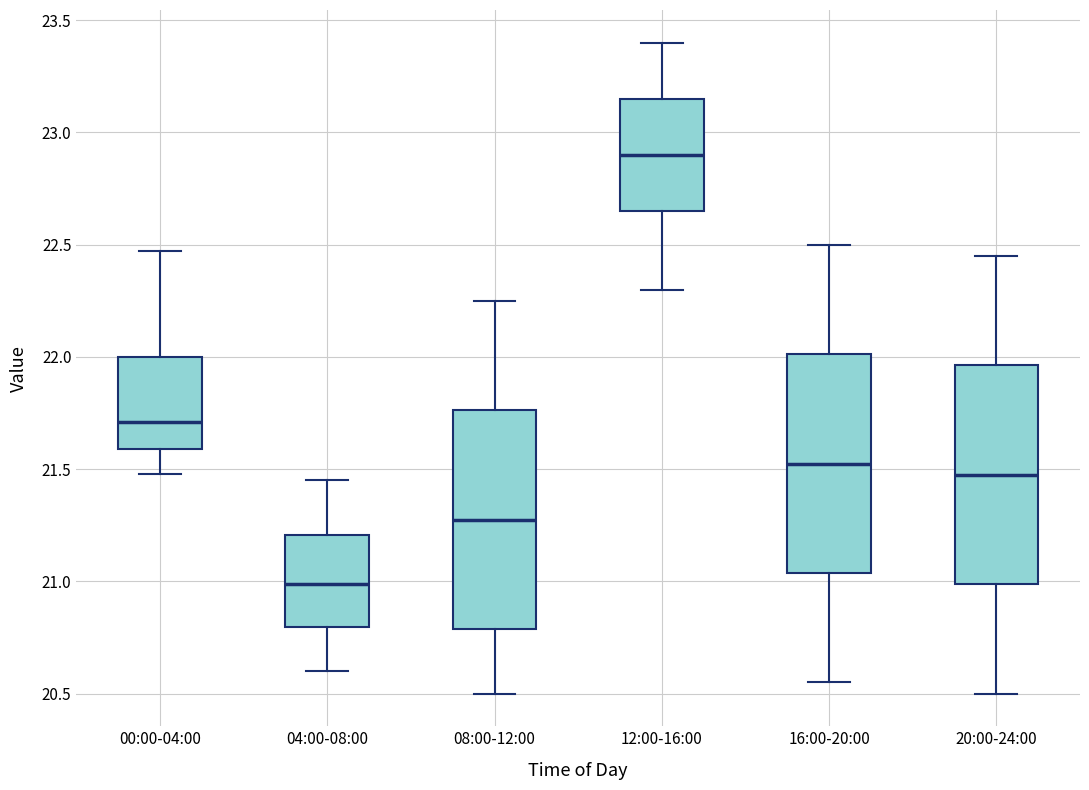

Where does the median line of the box for 16:00-20:00 sit on the y-axis? The values are not printed on the chart, so give them approximately, as read against the axis.

21.55